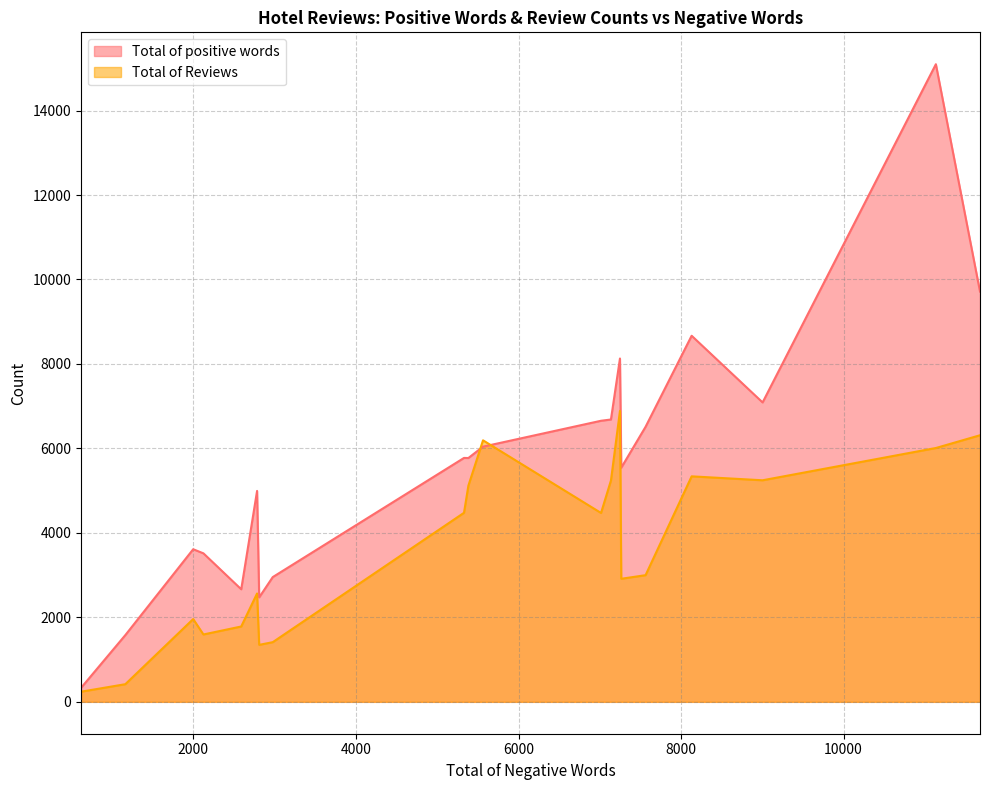

Is it true that Total of Reviews equals 1595 at 2123?

True